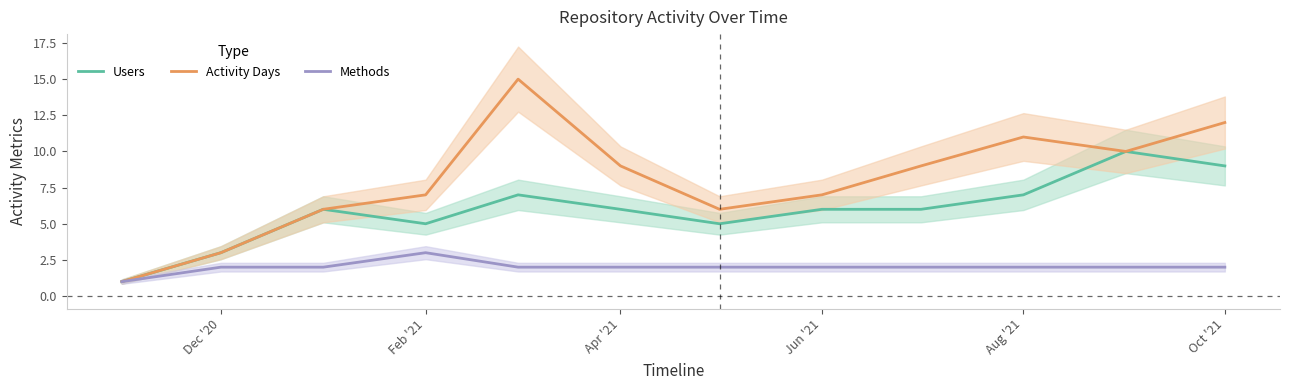

True or false: Users has a value of 10 at Aug '21.

False